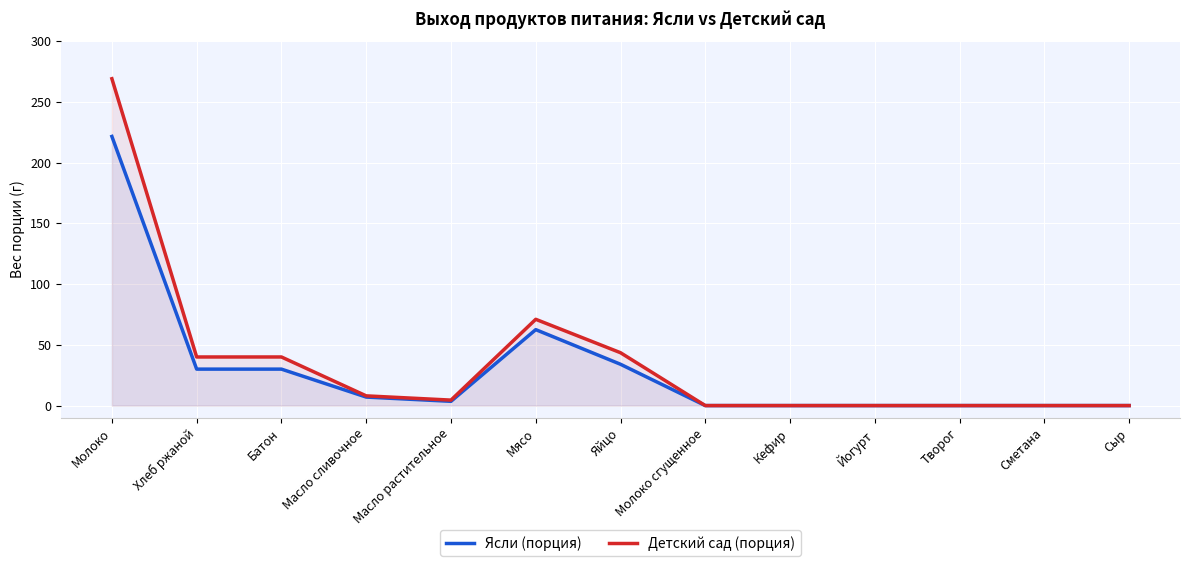

True or false: Ясли (порция) has more than 2 interior local peaks.

False